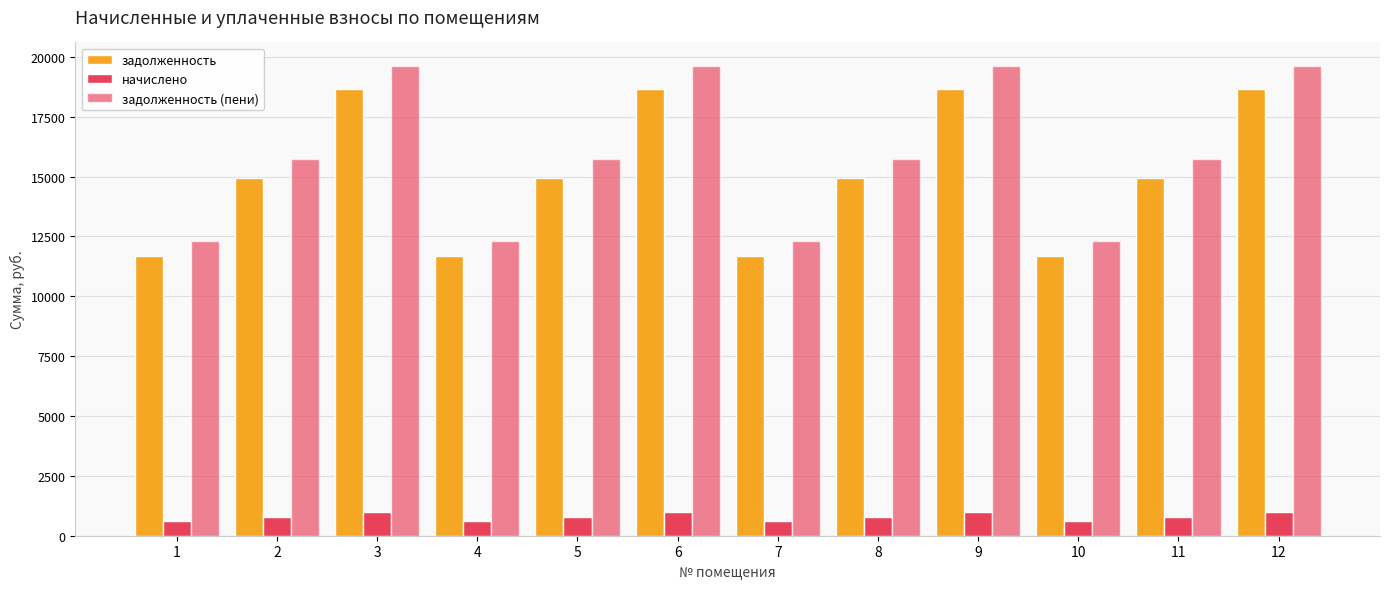

Is it true that начислено equals 1710.3 at 12?

False